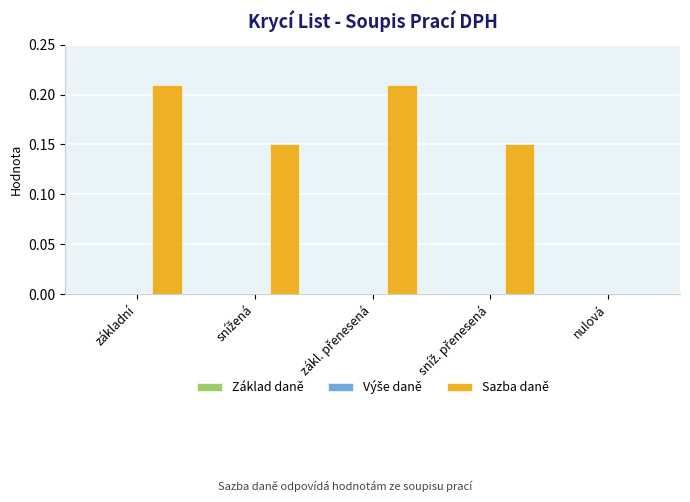

Is it true that the value at nulová is 0.0?

True